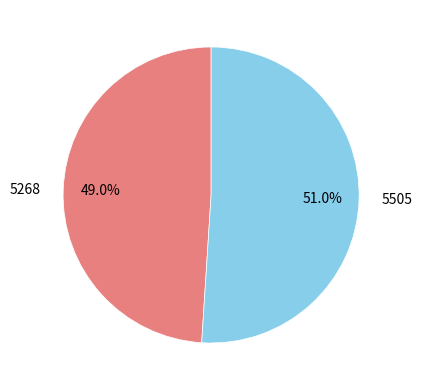

Rank the categories by value from highest to lowest.

5505, 5268